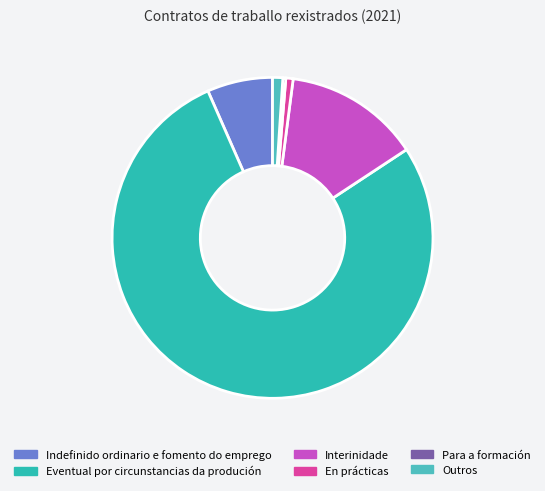

True or false: En prácticas accounts for 11% of the total.

False